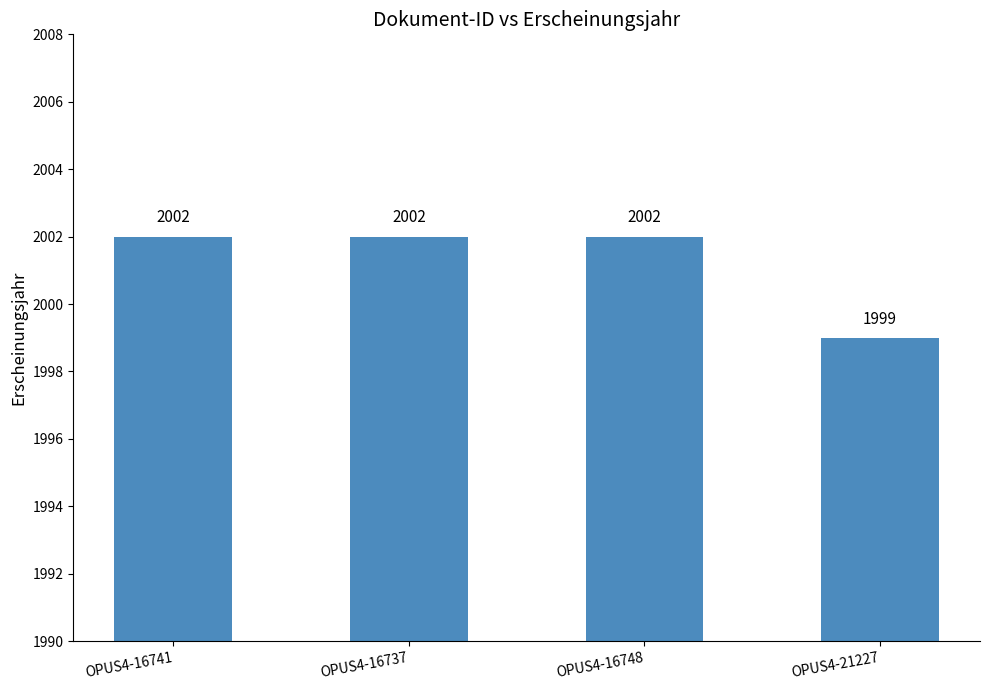

What value does the data have at OPUS4-21227?

1999